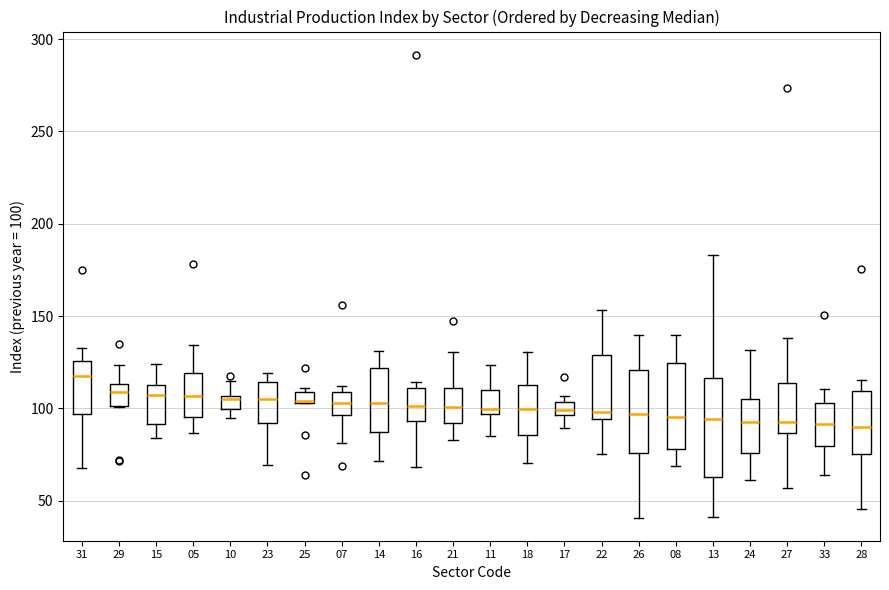

Comparing the boxes themselves (not the whiskers), which one is the tallest?

13